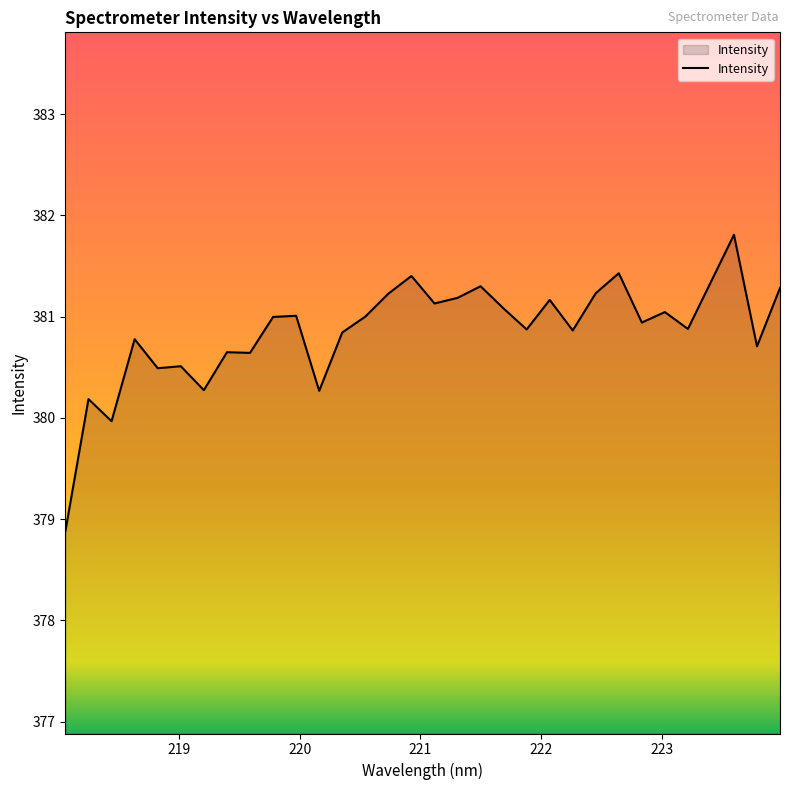

What is the maximum value shown in the chart?

381.8